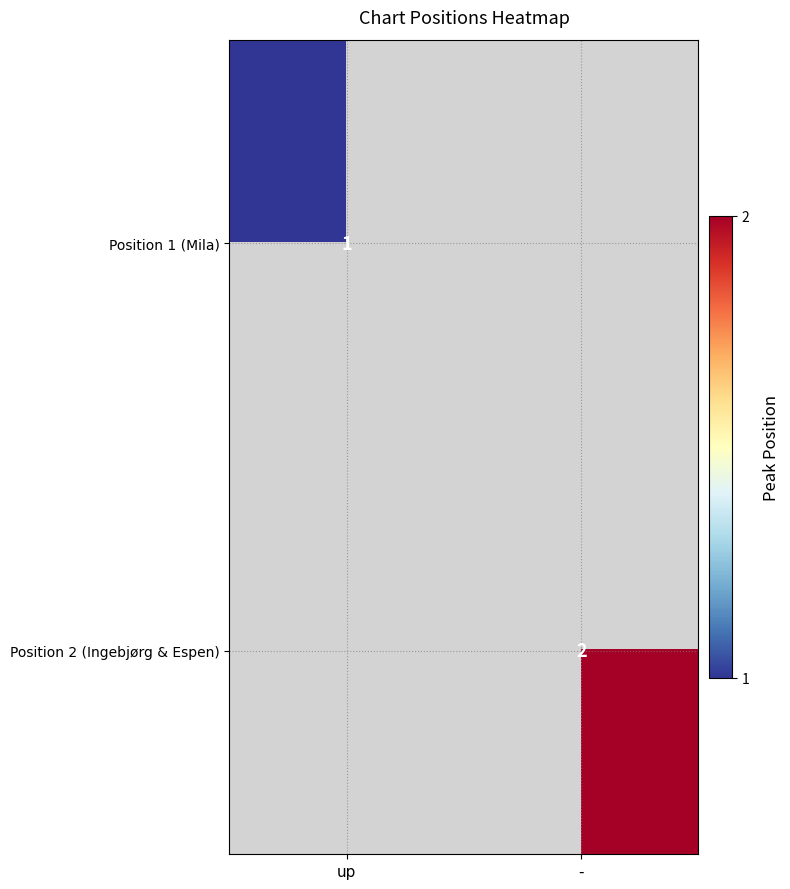

The Position 1 (Mila) series shows 1 at up. True or false?

True